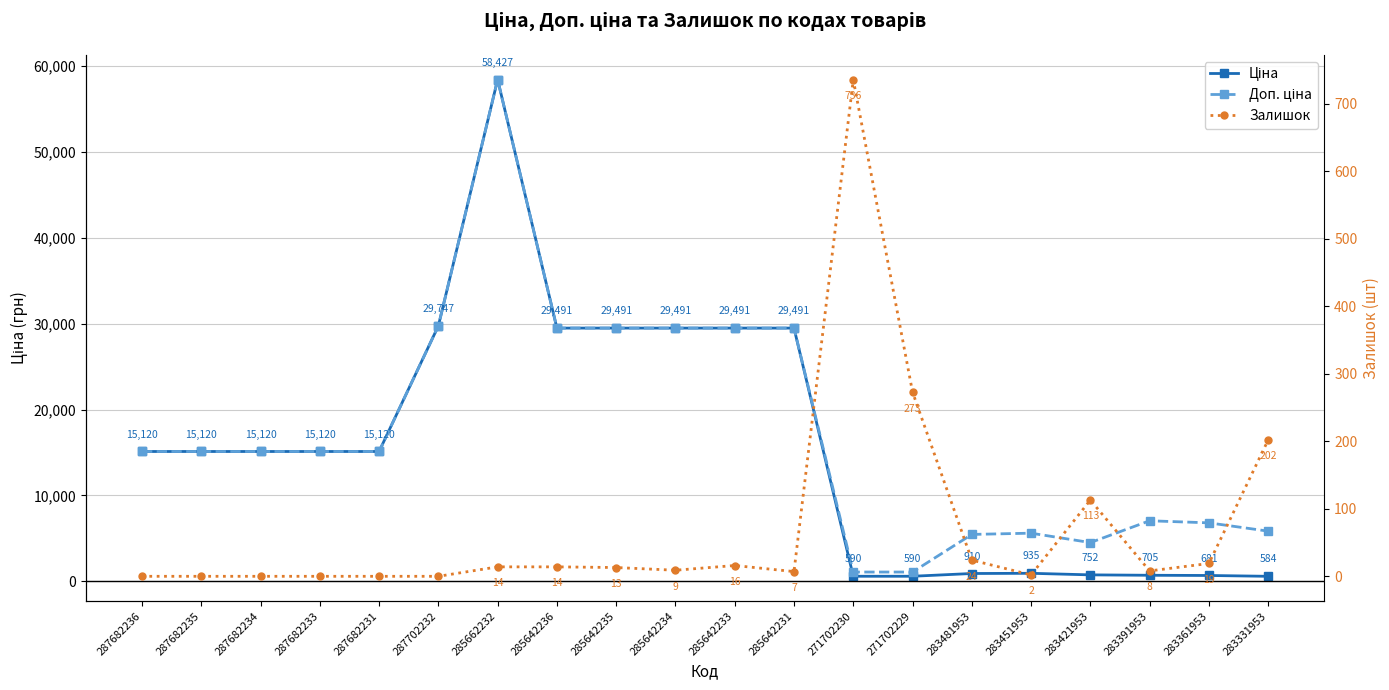

Reading left to right, what are all the values shown in this chart?

Ціна: 287682236=15120.0	287682235=15120.0	287682234=15120.0	287682233=15120.0	287682231=15120.0	287702232=29747.2	285662232=58426.5	285642236=29491.5	285642235=29491.5	285642234=29491.5	285642233=29491.5	285642231=29491.5	271702230=589.9	271702229=589.9	283481953=910.4	283451953=934.5	283421953=752.2	283391953=705.1	283361953=681.0	283331953=584.4
Доп. ціна: 287682236=15120.0	287682235=15120.0	287682234=15120.0	287682233=15120.0	287682231=15120.0	287702232=29747.2	285662232=58426.5	285642236=29491.5	285642235=29491.5	285642234=29491.5	285642233=29491.5	285642231=29491.5	271702230=1081.7	271702229=1081.7	283481953=5462.3	283451953=5607.2	283421953=4513.3	283391953=7051.3	283361953=6809.8	283331953=5843.9
Залишок: 287682236=0.0	287682235=0.0	287682234=0.0	287682233=0.0	287682231=0.0	287702232=0.0	285662232=14.0	285642236=14.0	285642235=13.0	285642234=9.0	285642233=16.0	285642231=7.0	271702230=736.0	271702229=273.0	283481953=24.0	283451953=2.0	283421953=113.0	283391953=8.0	283361953=19.0	283331953=202.0